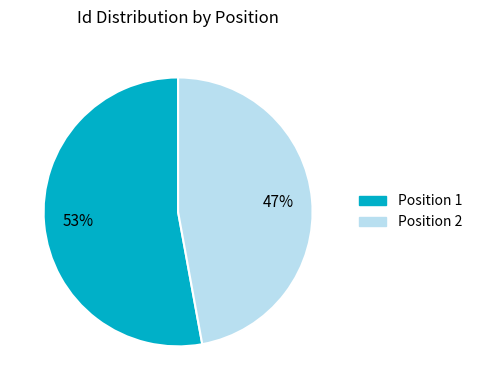

Is there a majority slice in this chart?

Yes